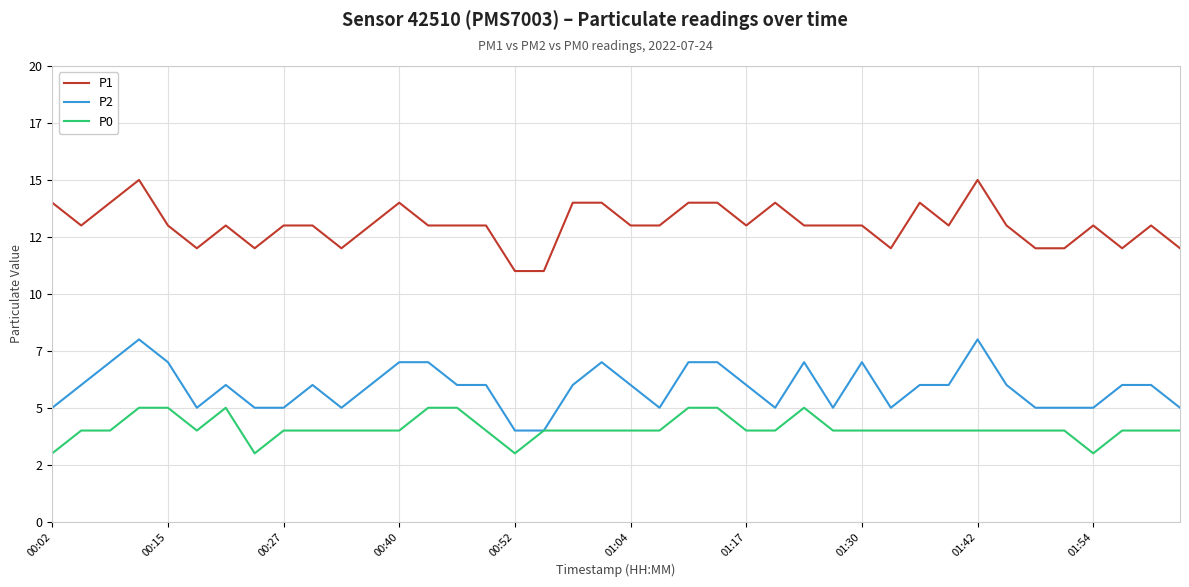

True or false: P2 and P0 cross at least once.

False